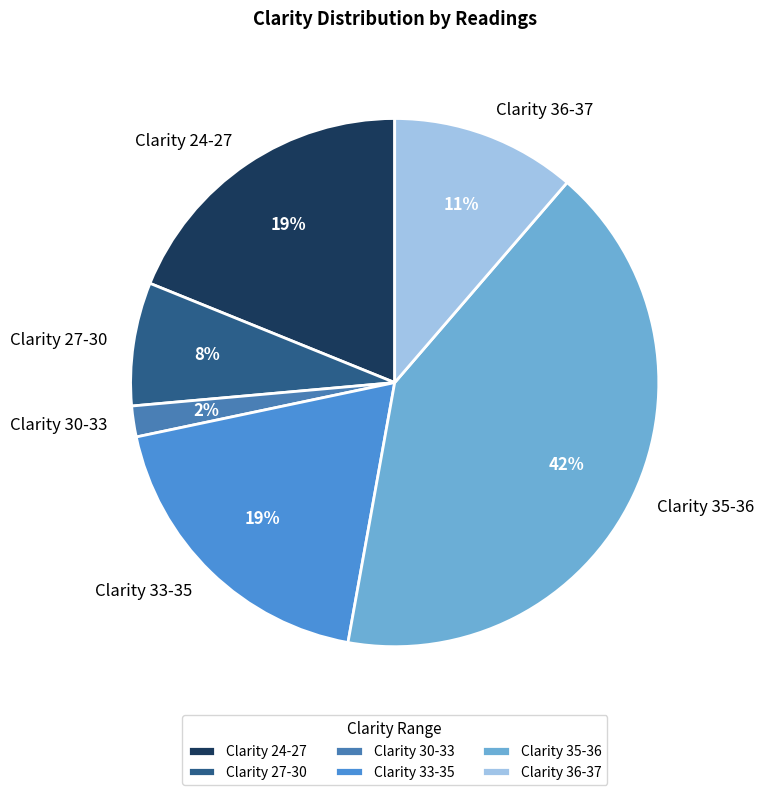

To the nearest percent, what is the difference between the largest and smallest slice percentages?

40%